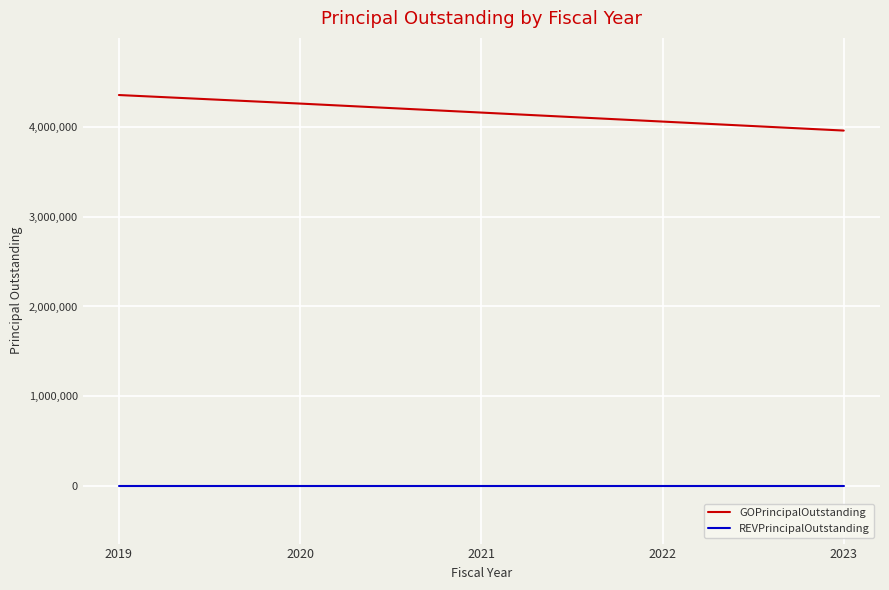

True or false: GOPrincipalOutstanding has more than 2 points higher than both neighbors.

False